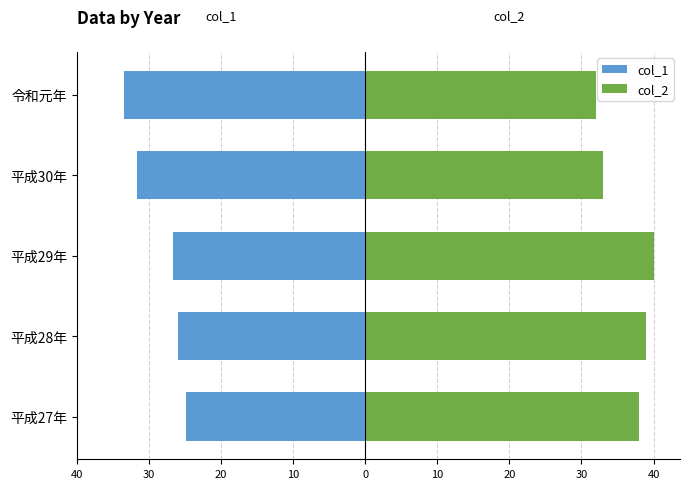

Which series has the largest total across all categories?

col_2